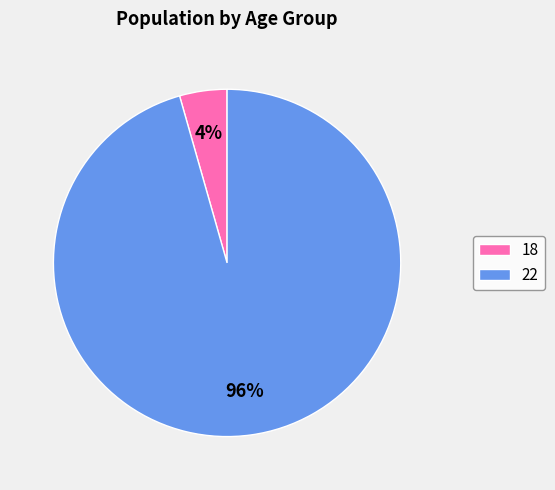

Which has a higher value, 22 or 18?

22